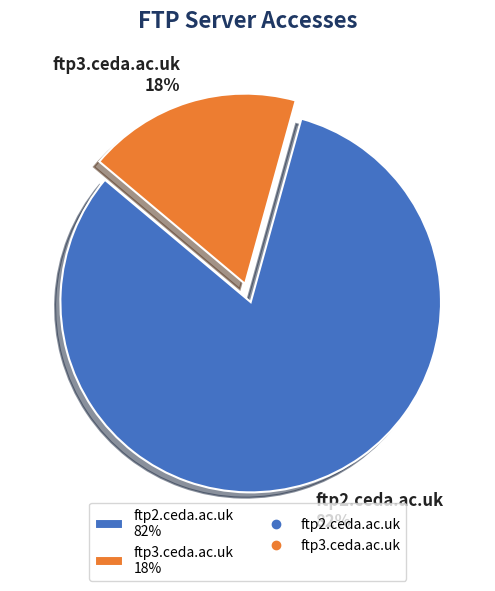

How many slices are in this pie chart?

2